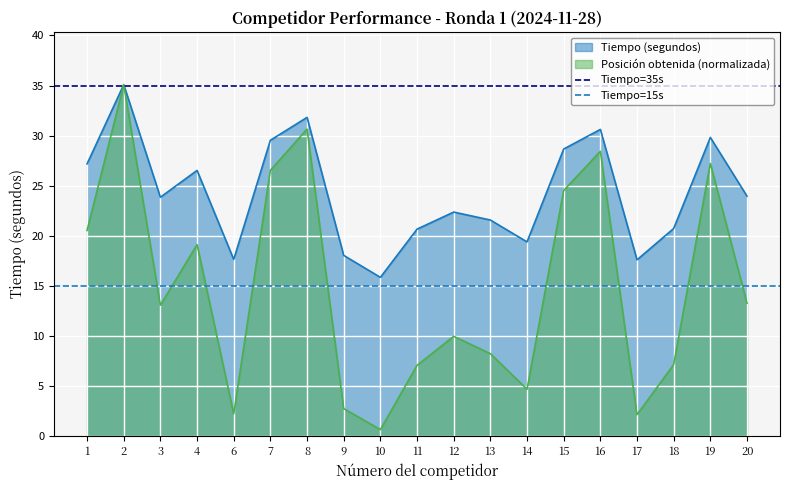

What is the maximum value for Posición obtenida (normalizada)?

35.1